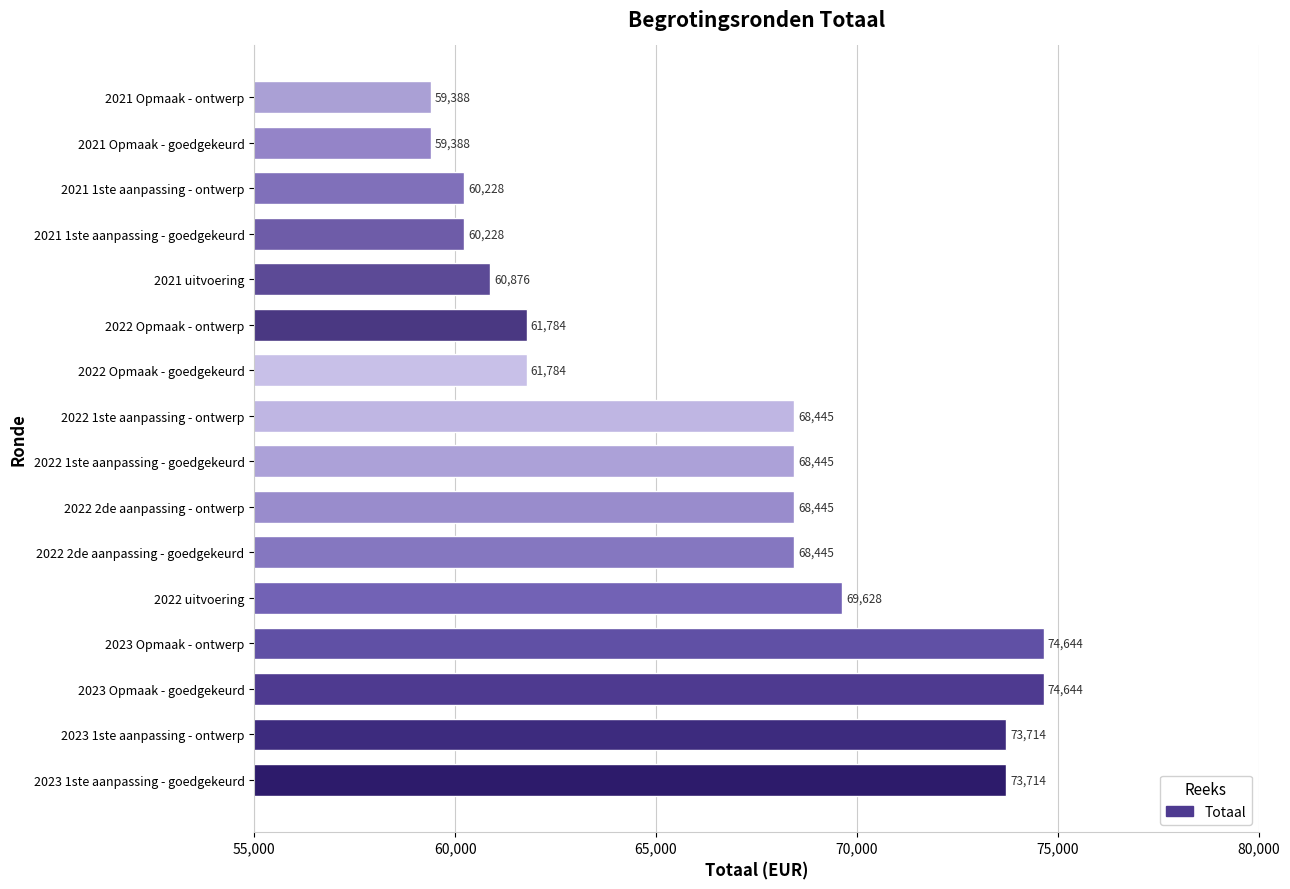

What value does the data have at 2021 Opmaak - ontwerp, to the nearest 10?

59390